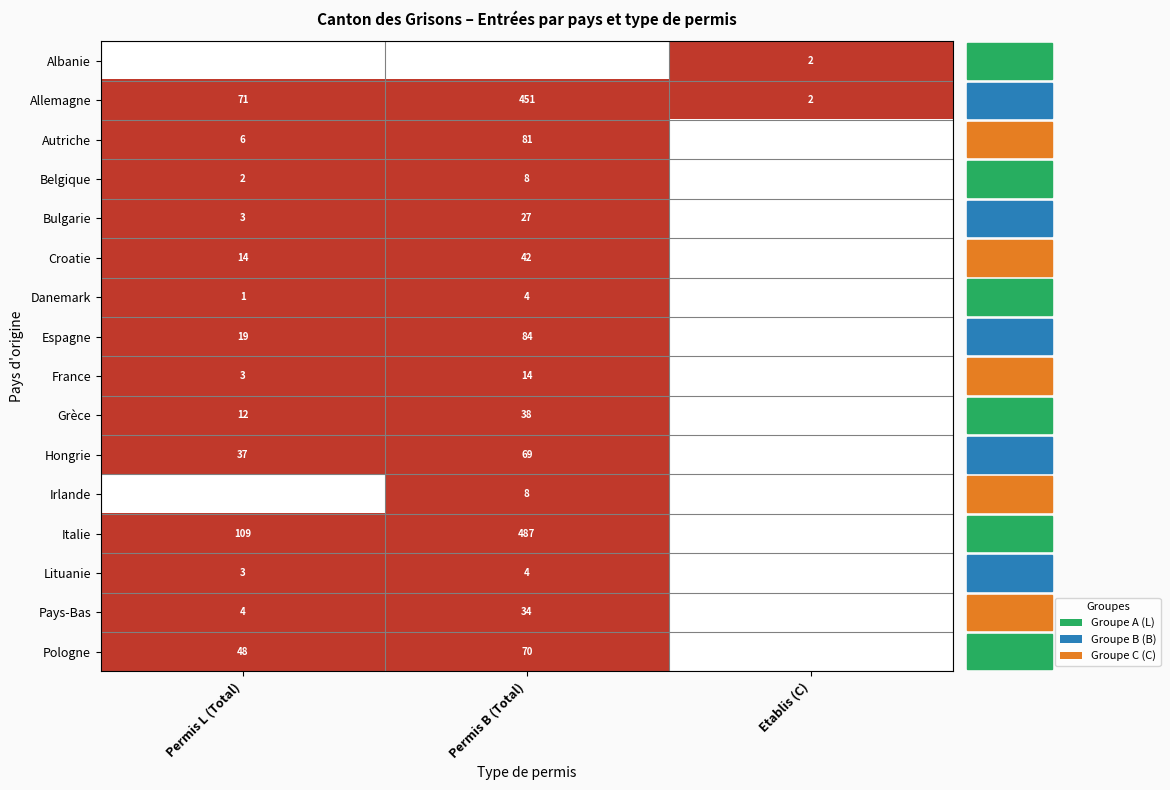

The Italie series shows 487 at Permis B (Total). True or false?

True